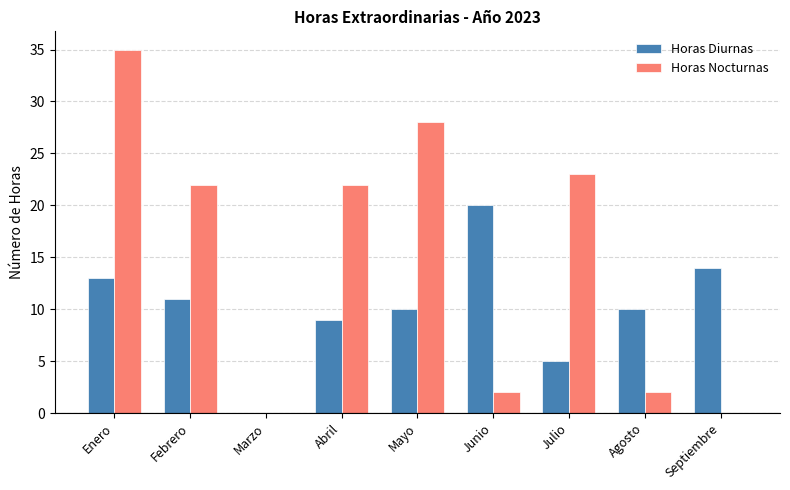

What is the total value across all series at Agosto?

12